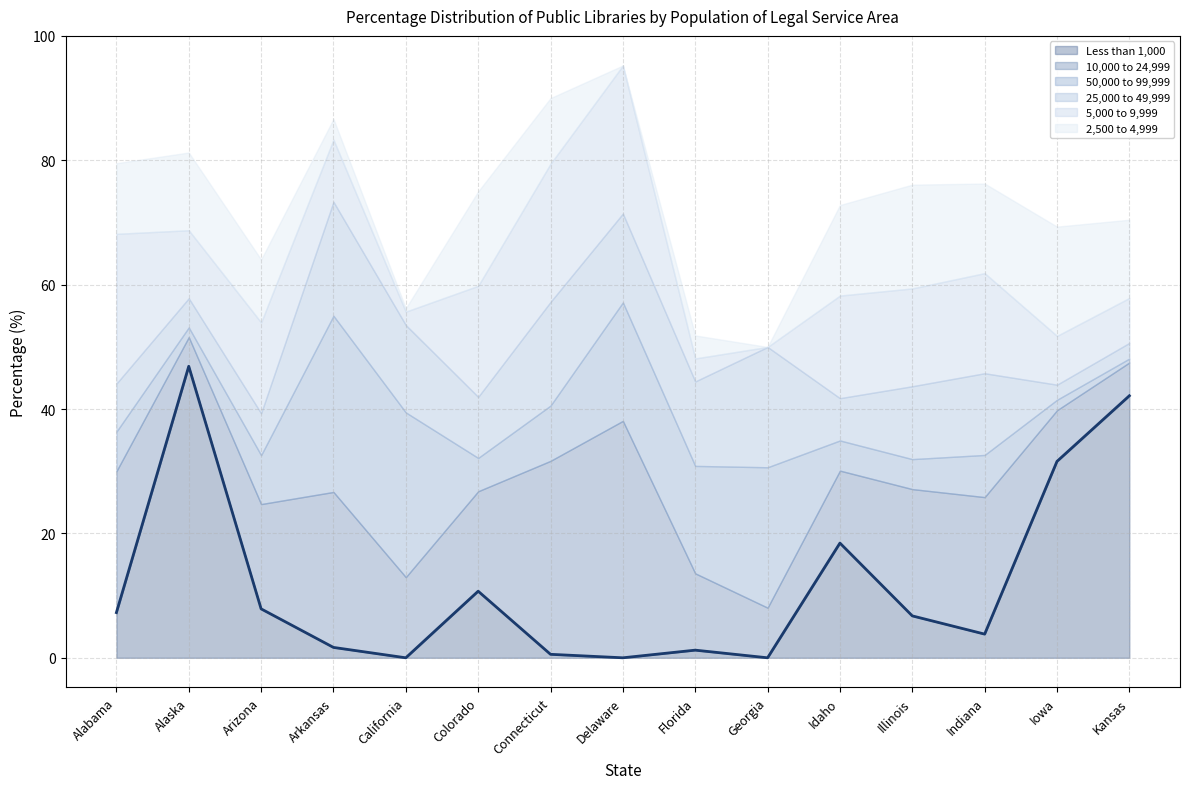

Where is the first local maximum for 2,500 to 4,999?

Alaska